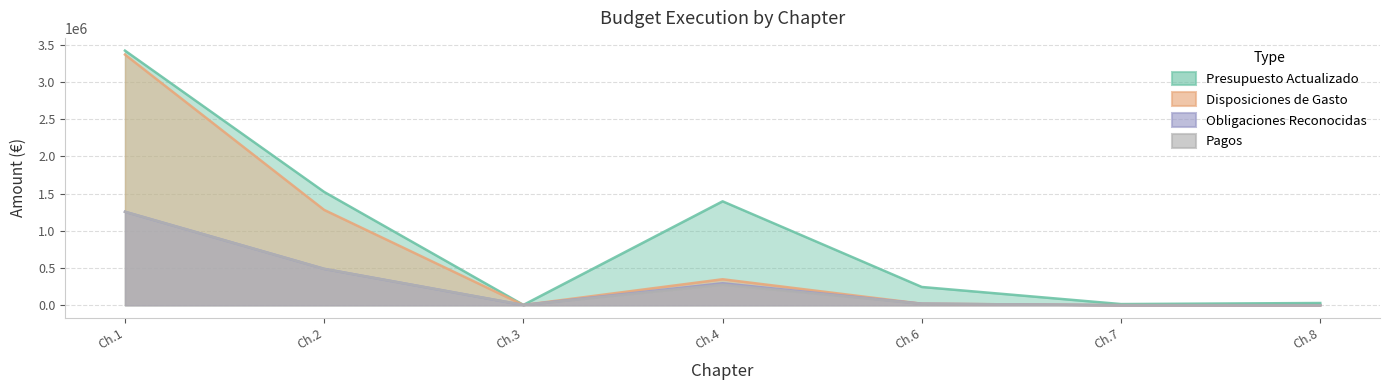

True or false: Obligaciones Reconocidas and Presupuesto Actualizado intersect in this chart.

False